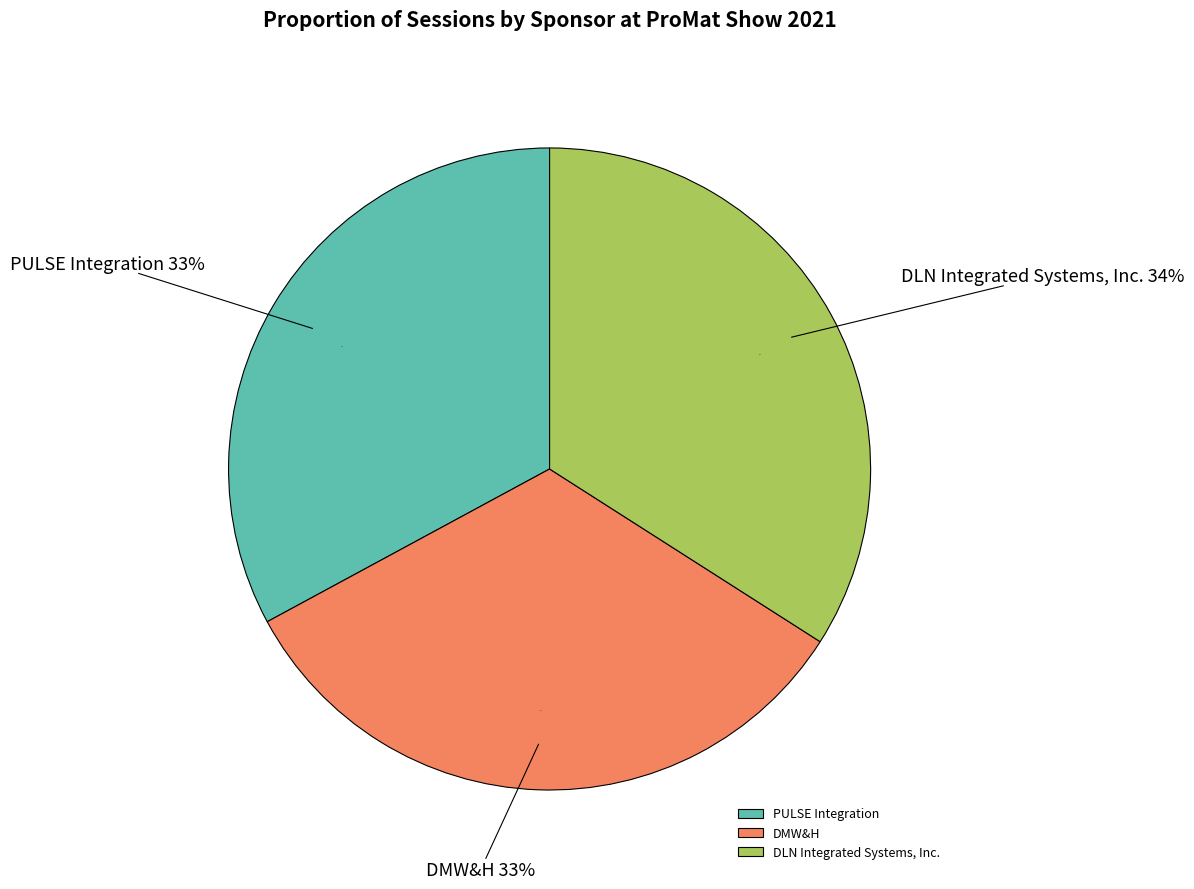

Does PULSE Integration account for over 50% of the chart?

No